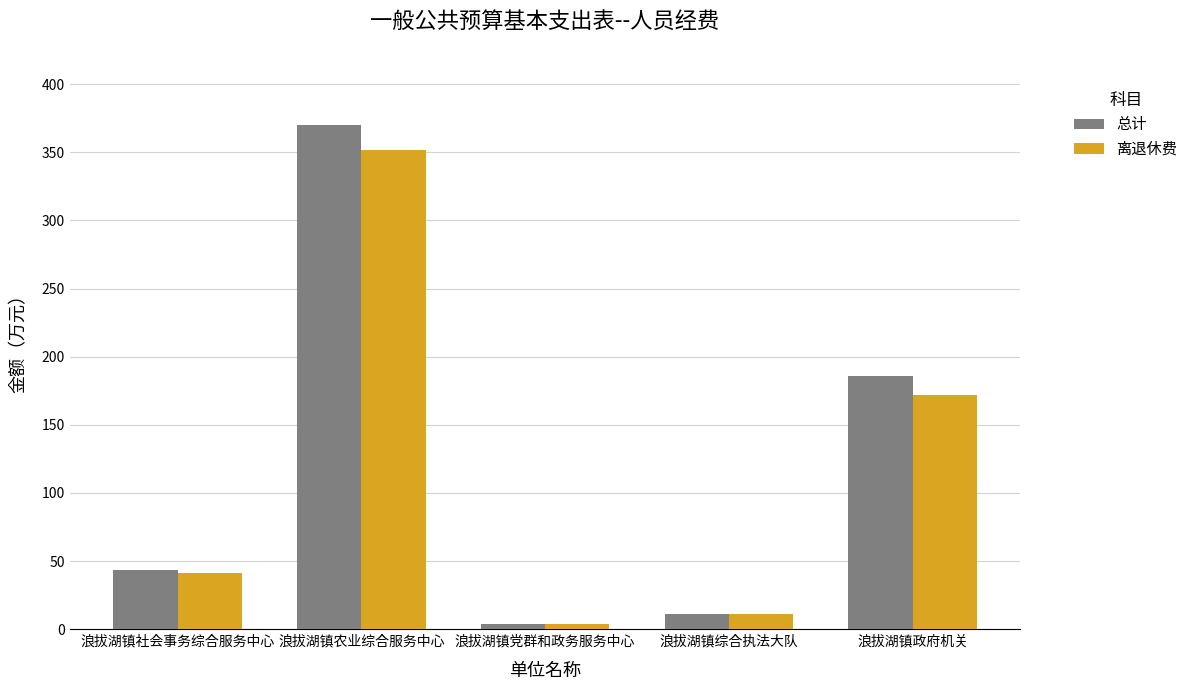

What is the average value of the 离退休费 series?

115.9